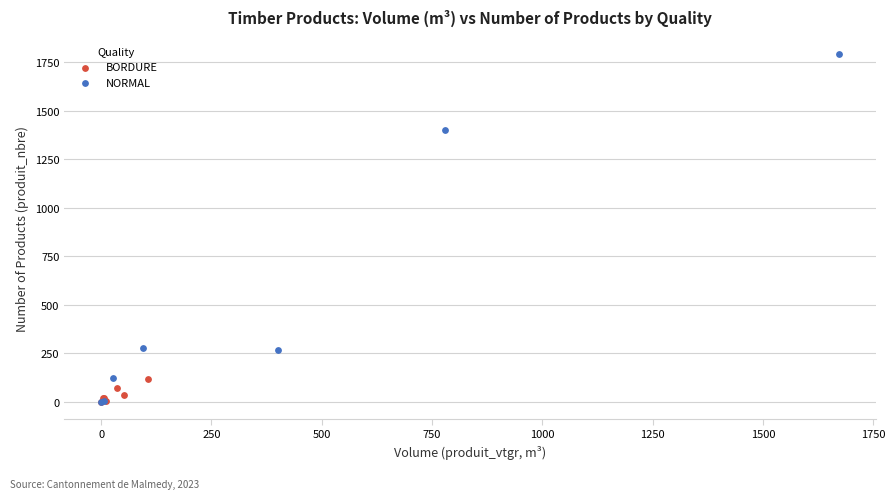

Which series reaches the maximum Y coordinate?

NORMAL